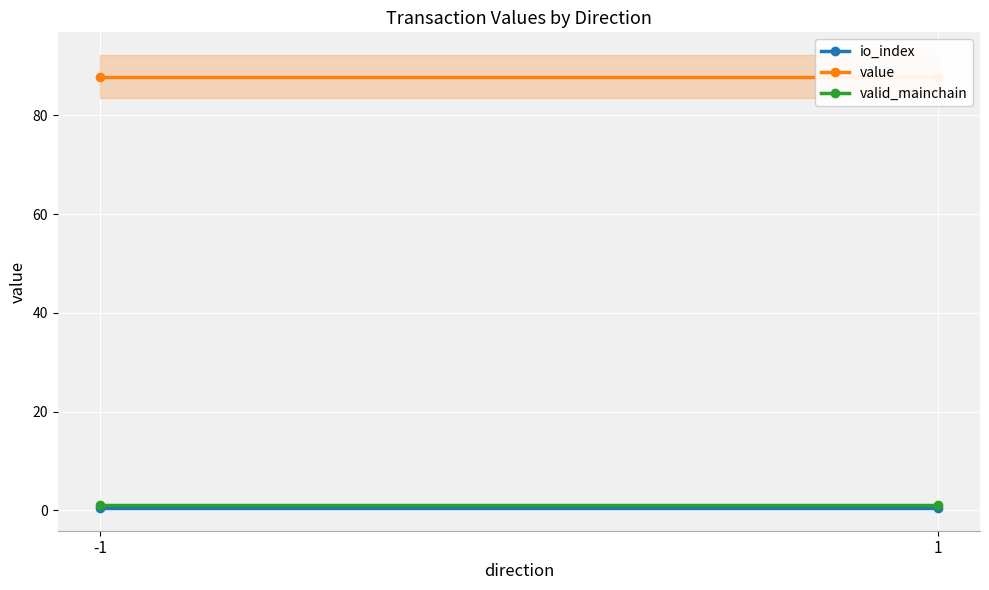

Which series has the largest range (max minus min)?

io_index